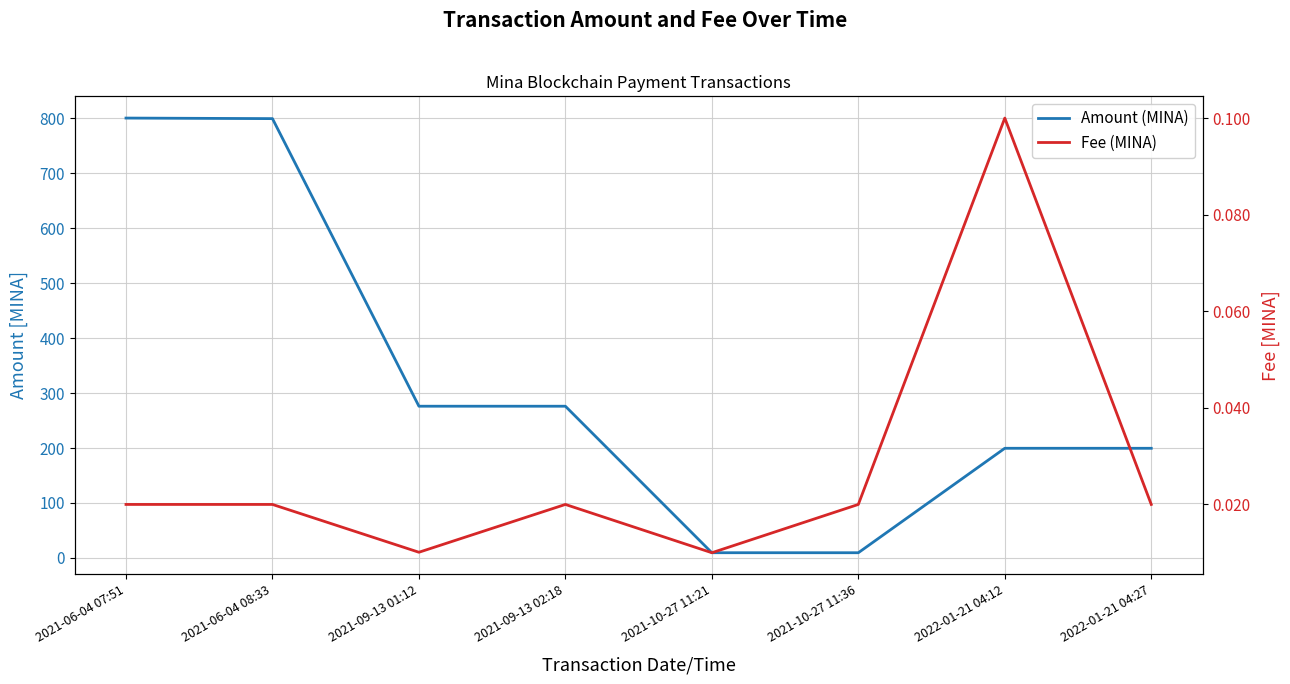

Where is Fee (MINA) nearest to the value 0?

2021-10-27 11:21